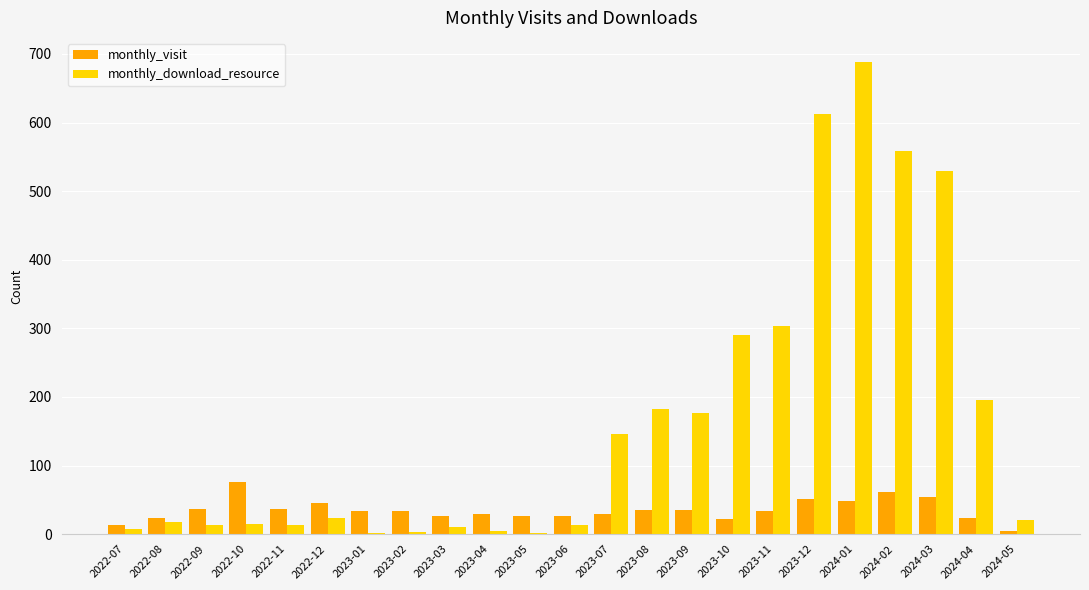

What is the sum of all monthly_visit values?

806